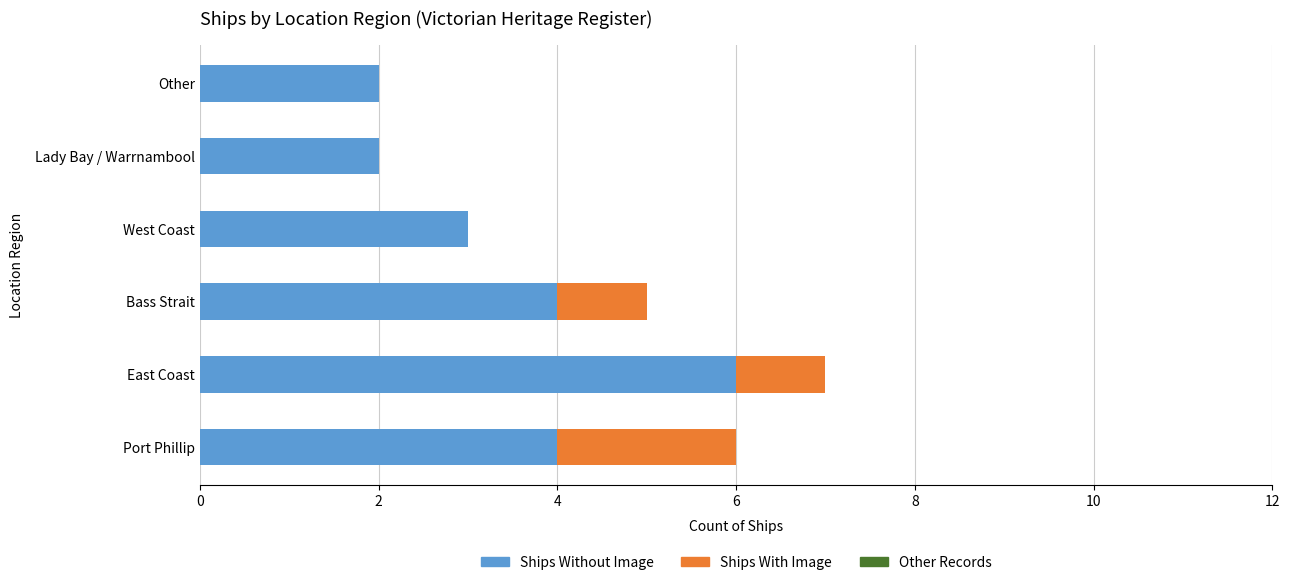

What is the total value across all series at Bass Strait?

5